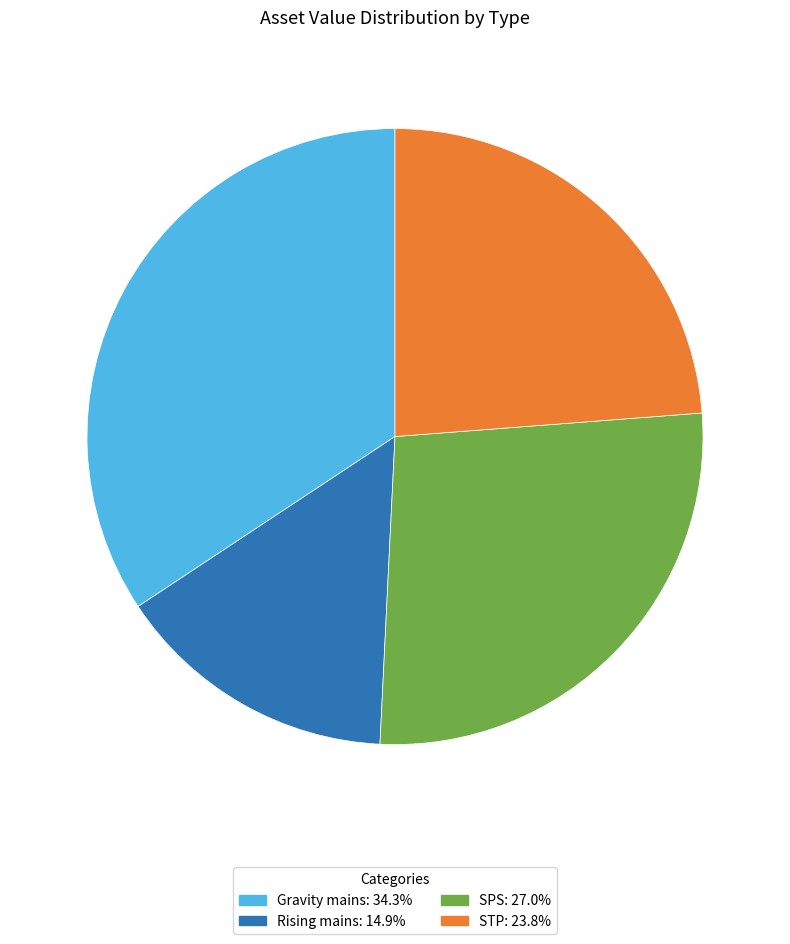

Does any single category account for the majority?

No